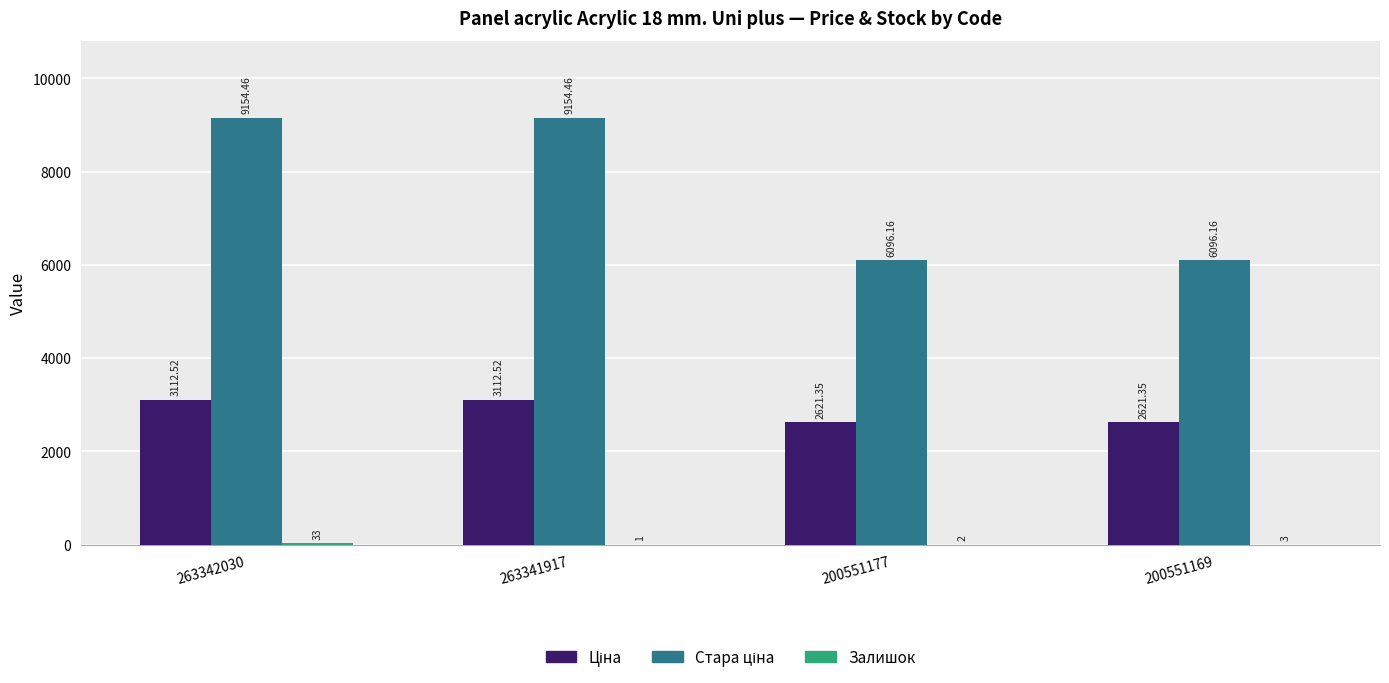

What is the spread (max minus min) of values at 263342030?

9121.5